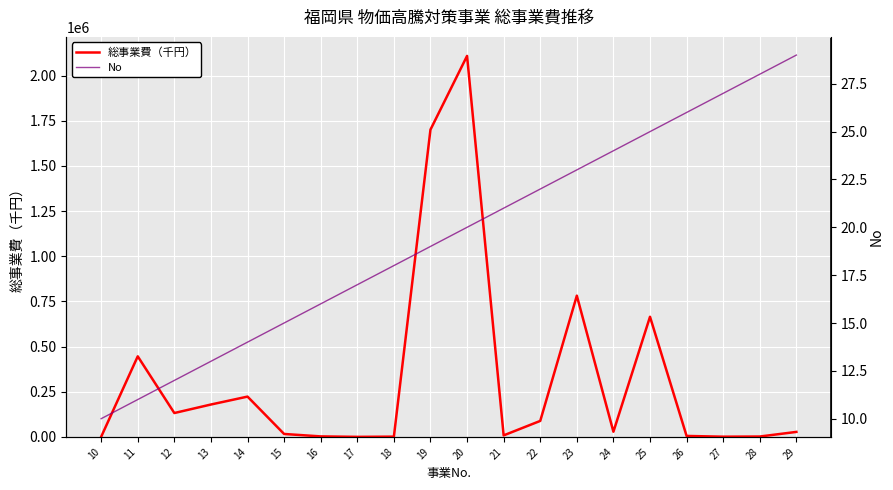

Which series has the largest total across all categories?

総事業費（千円）